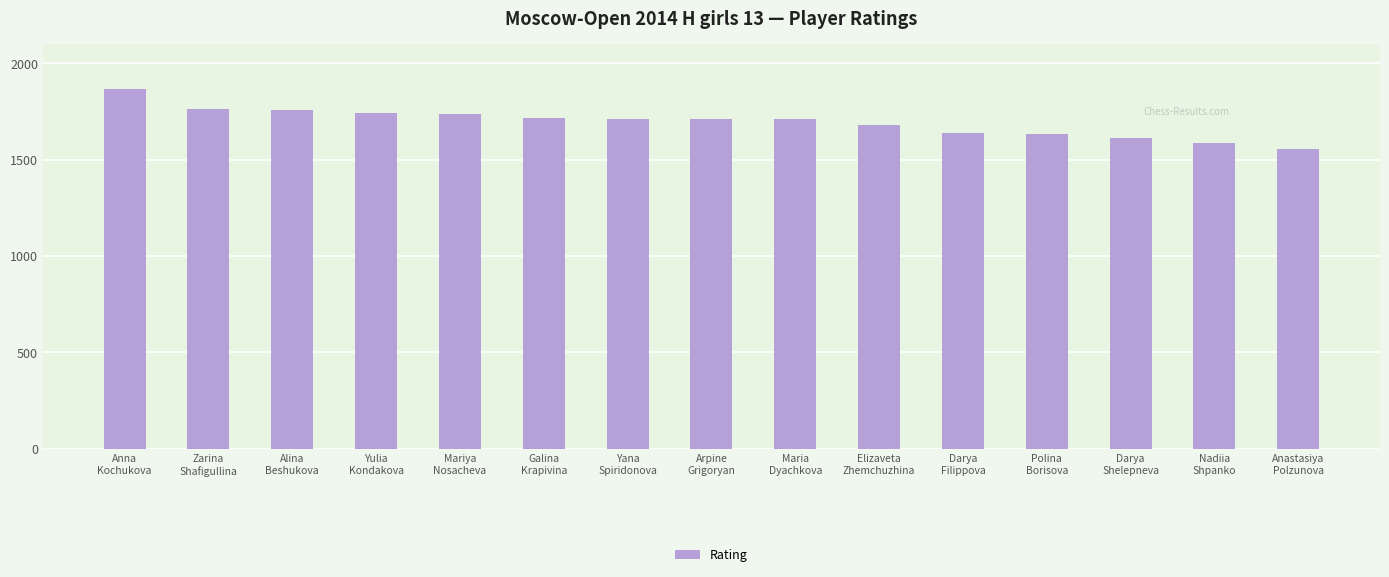

Which label corresponds to the largest value in the chart?

Anna
Kochukova